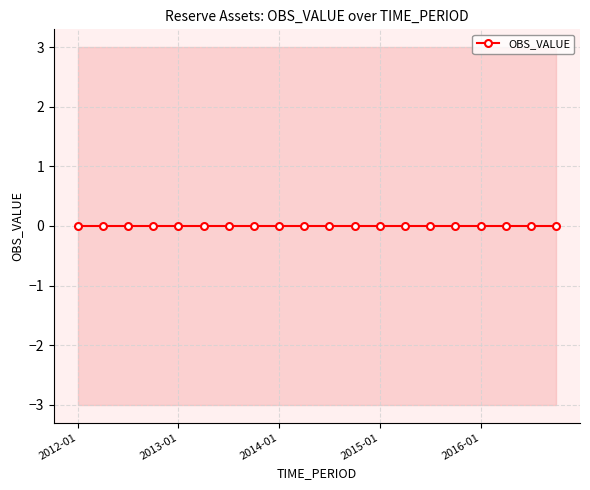

True or false: DECIMALS has more than 0 points higher than both neighbors.

False